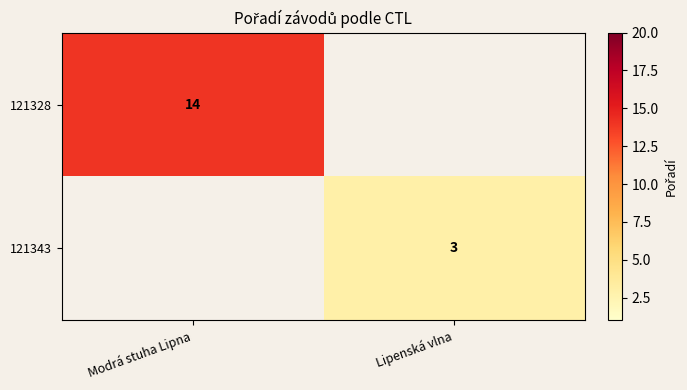

Which label corresponds to the smallest value in the chart?

Lipenská vlna